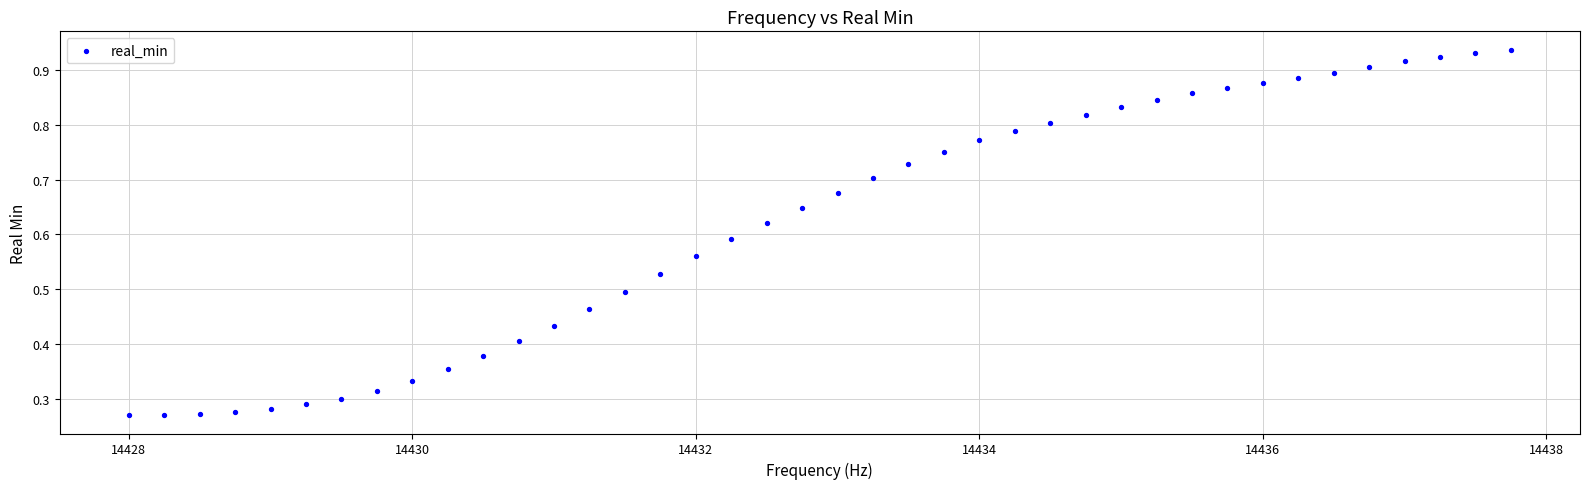

What is the range of X values (max minus min)?

9.8